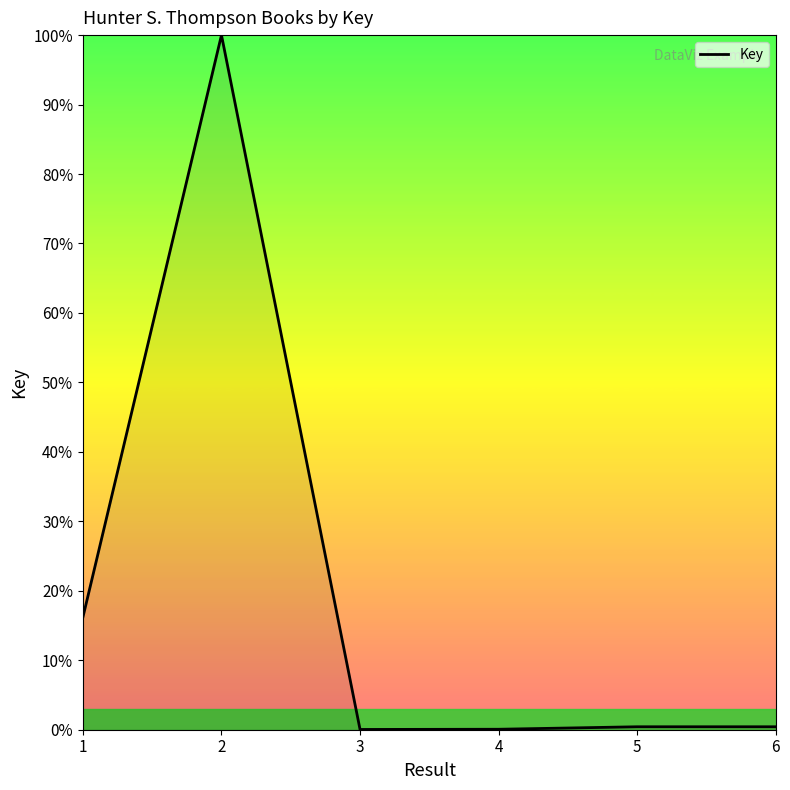

How many interior local peaks (higher than both neighbors) does the data have?

2